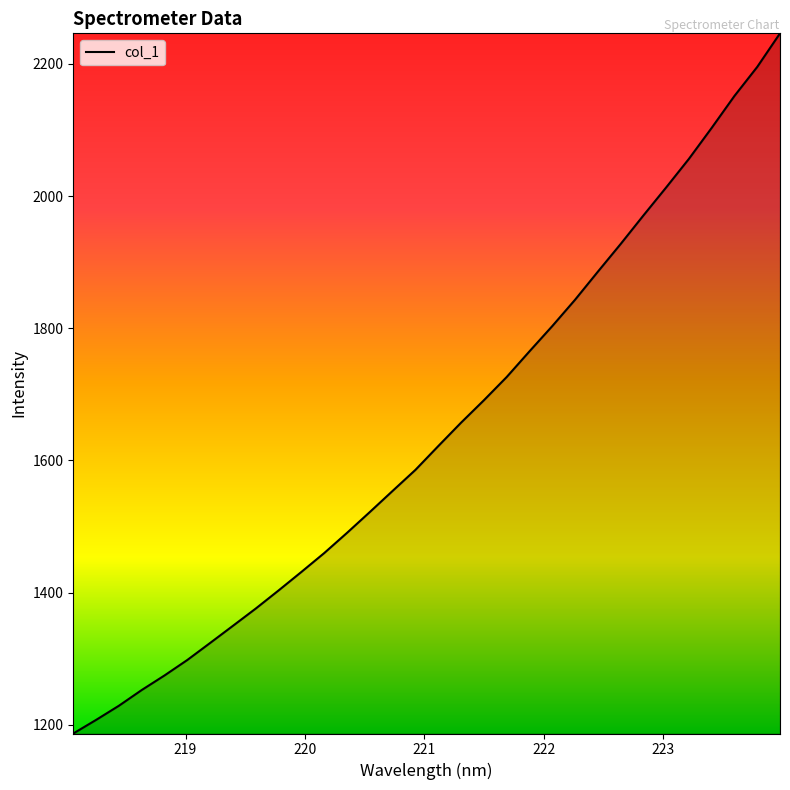

Count the number of values greater than 1621.

16